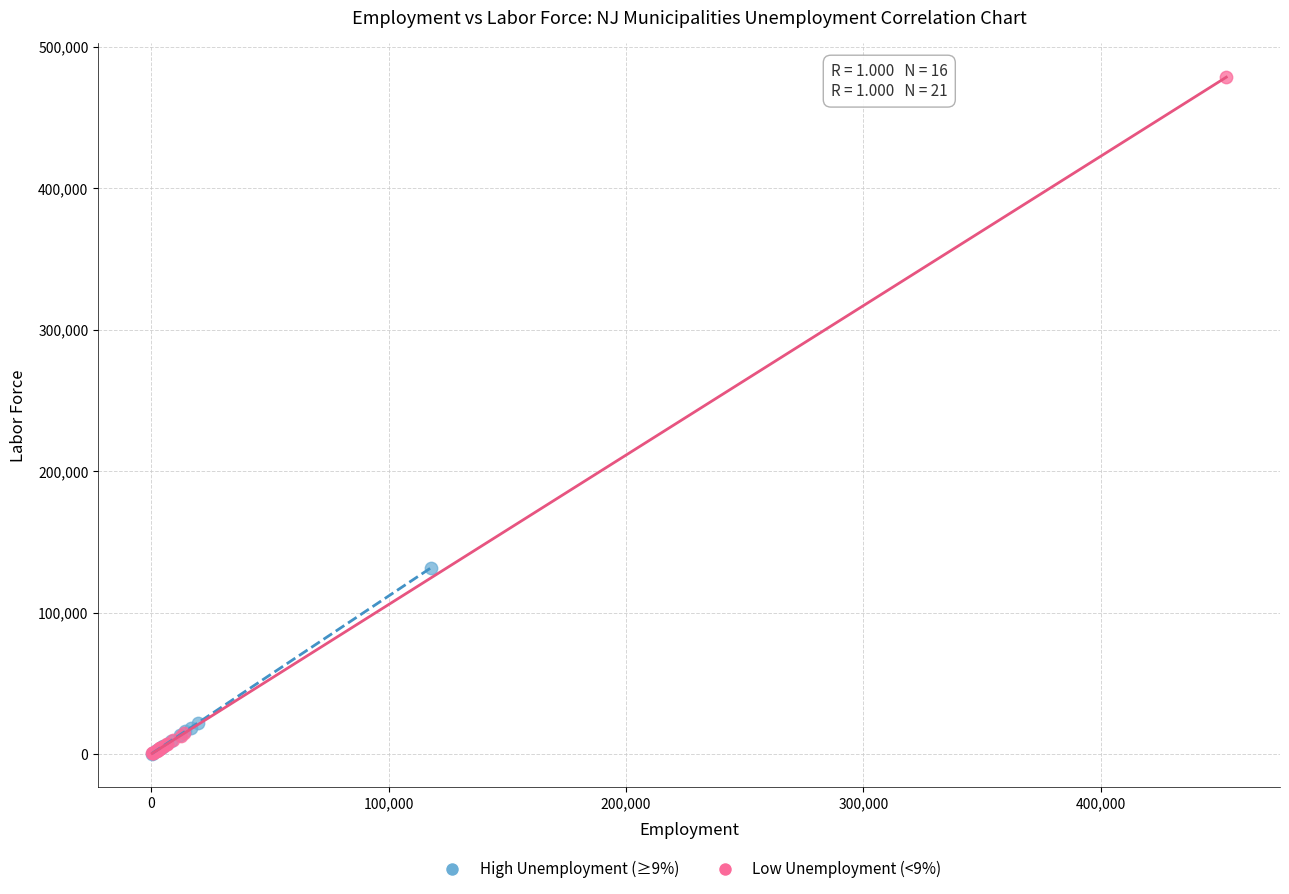

What are all the series names shown in the legend?

High Unemployment (≥9%), Low Unemployment (<9%)